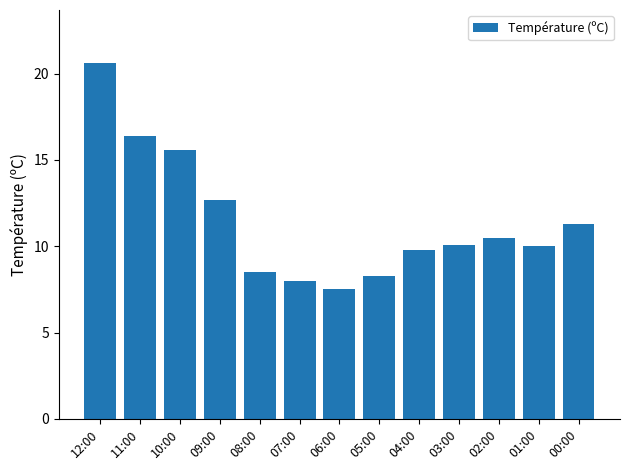

What is the change in value from 11:00 to 00:00?

-5.1